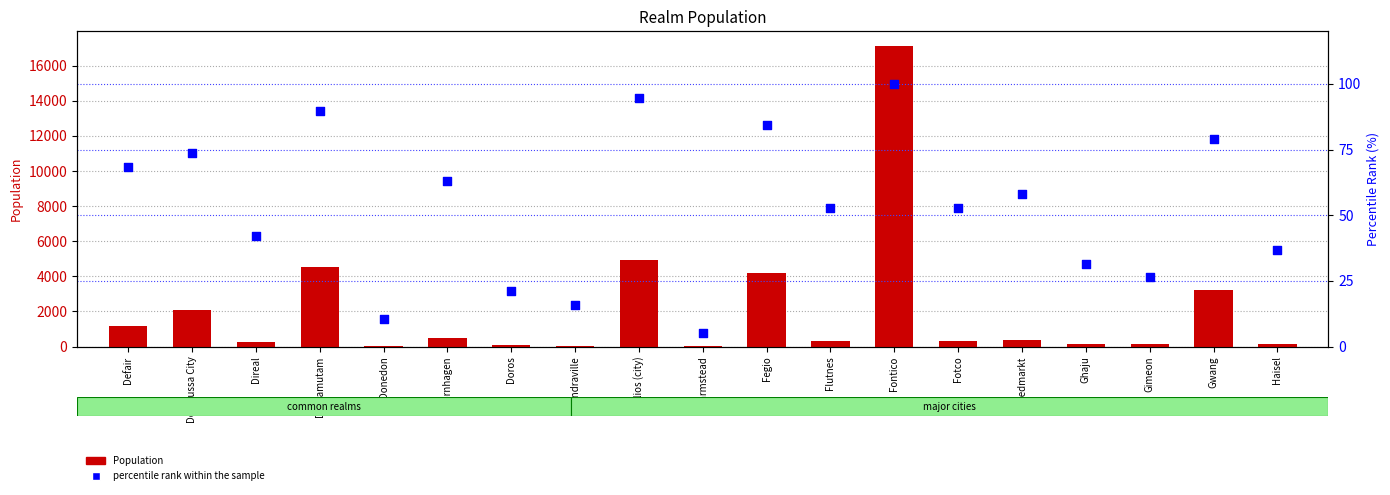

Which series contains the highest Y value?

Population